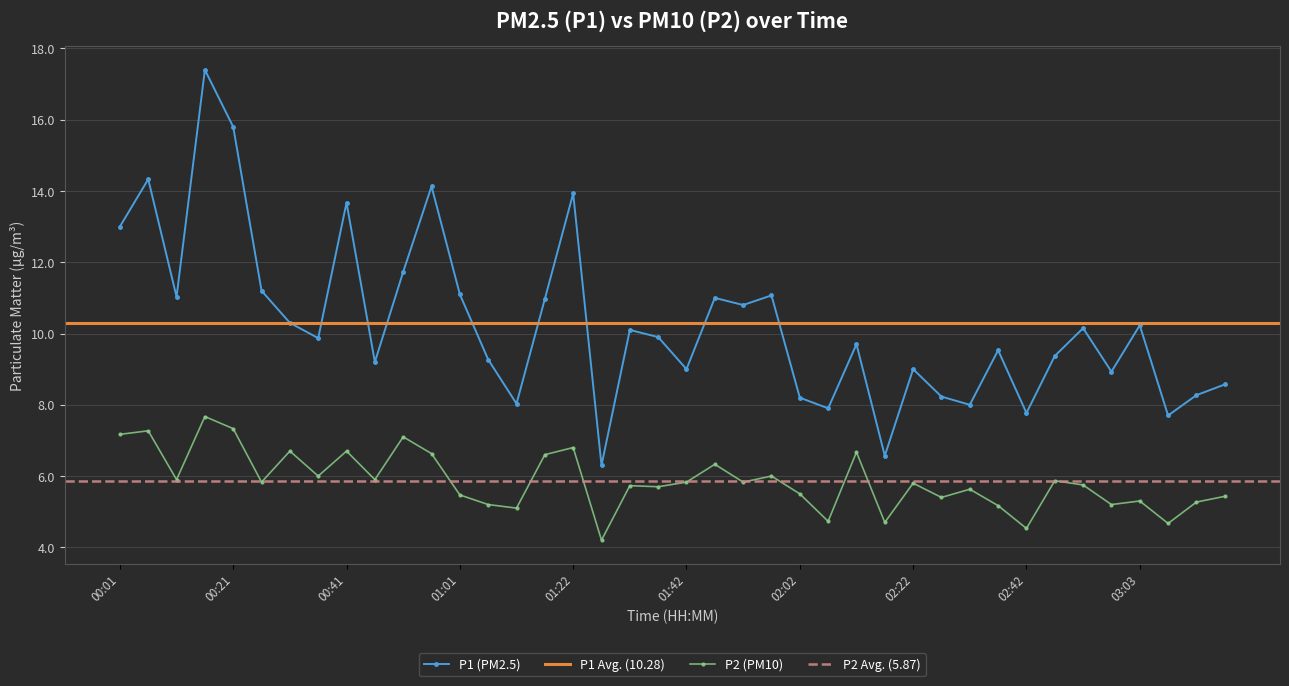

List the series in order of their peak value, lowest first.

P2, P1